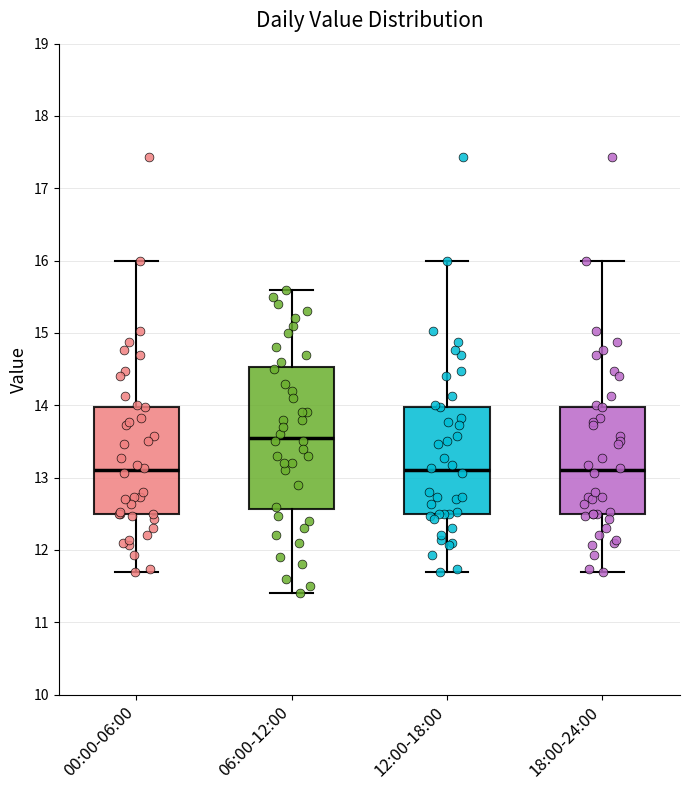

Where is the lower edge of the box for 12:00-18:00 on the y-axis? The values are not printed on the chart, so give them approximately, as read against the axis.

12.5